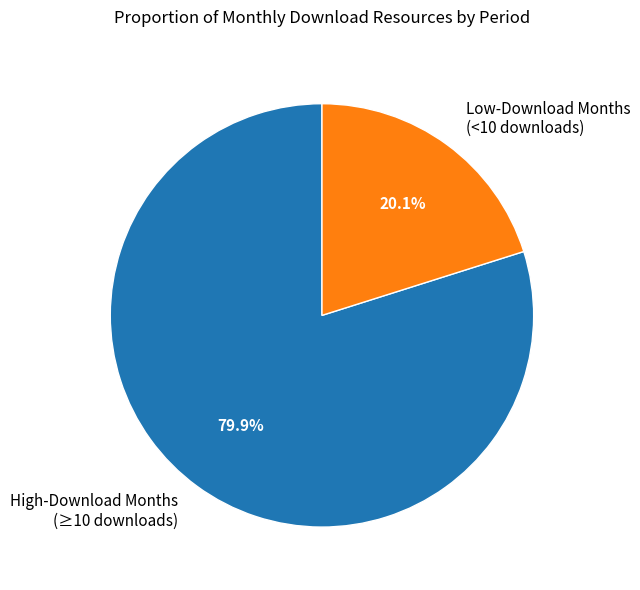

Which slice is the largest?

High-Download Months (≥10 downloads)